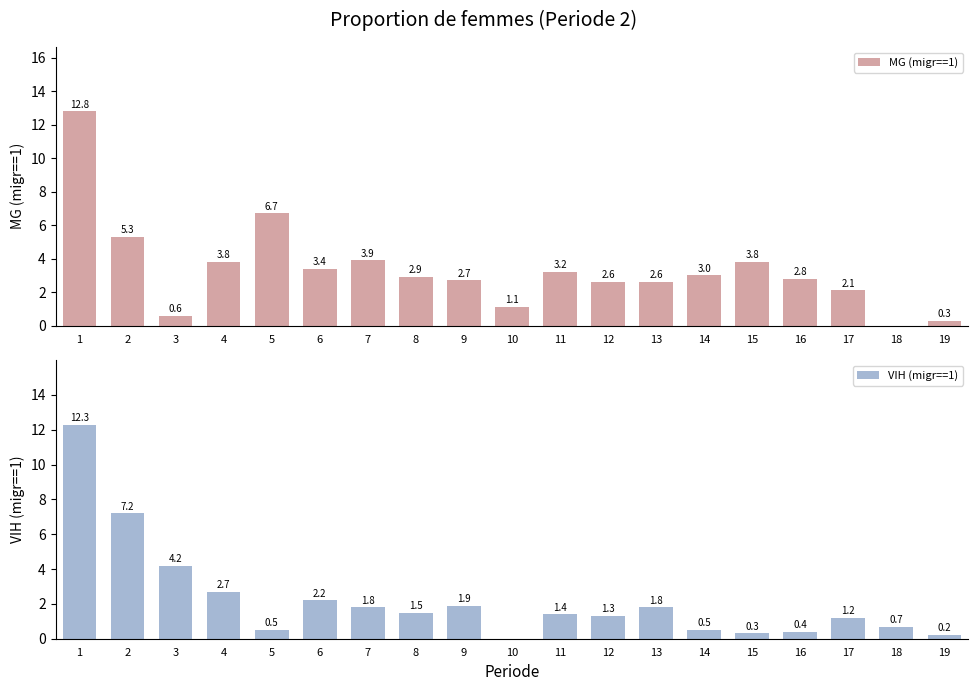

How many values in the VIH (migr==1) series exceed 1?

12